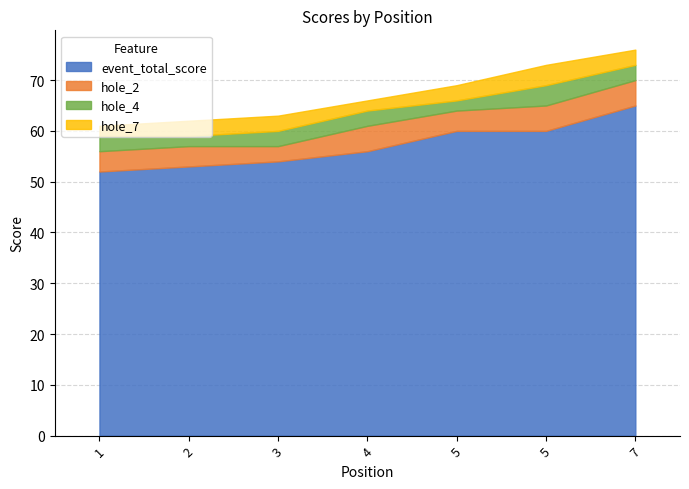

How many groups of bars are there?

7